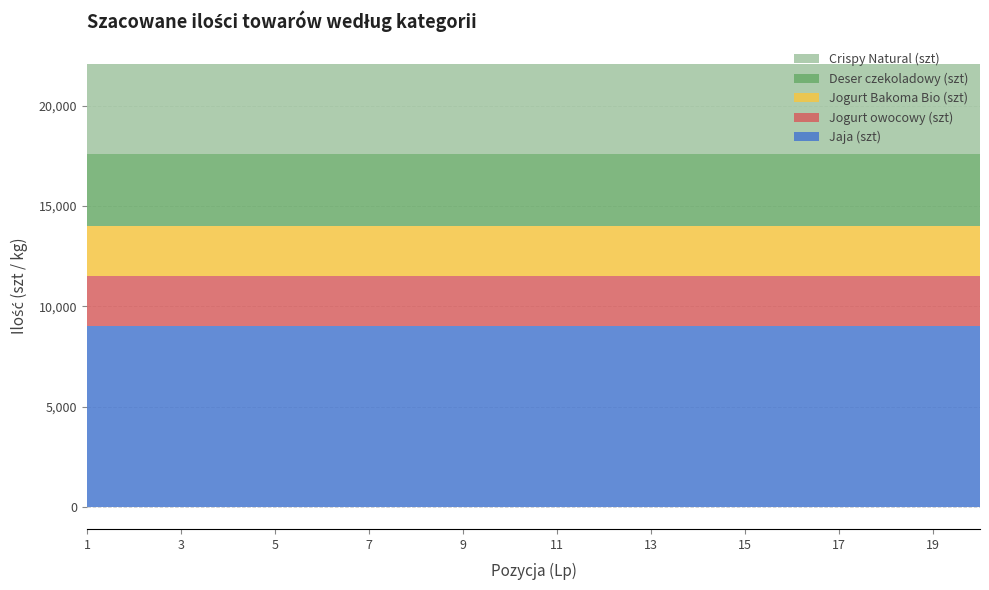

True or false: Jogurt Bakoma Bio (szt) and Jaja (szt) intersect in this chart.

False